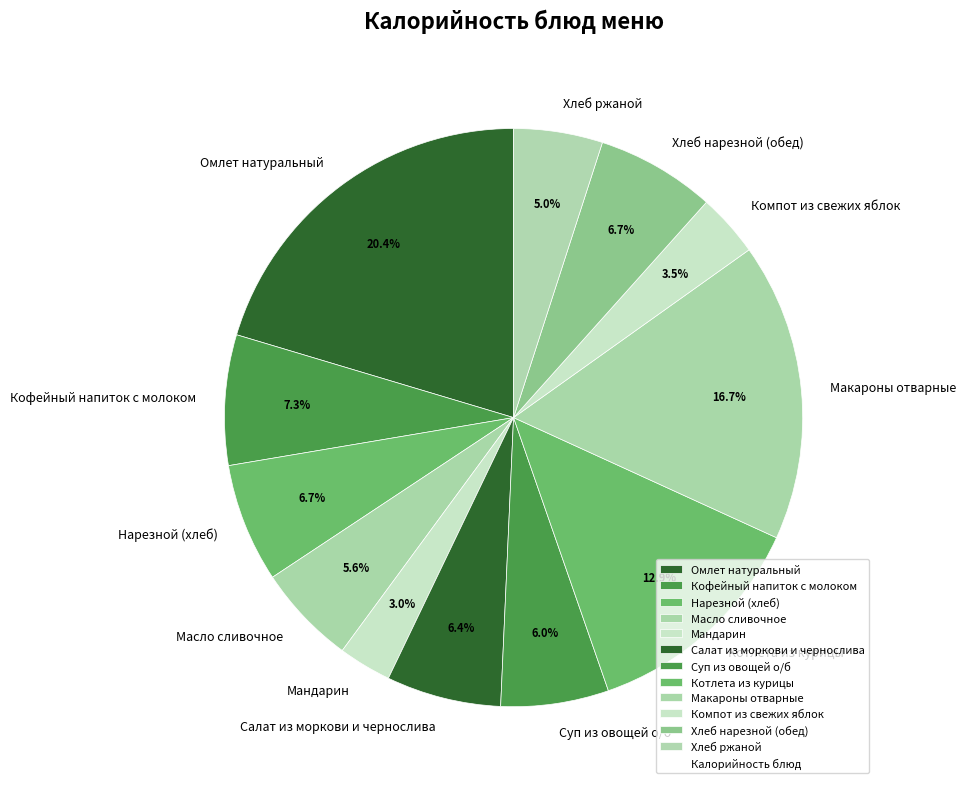

What is the largest slice in the pie chart?

Омлет натуральный